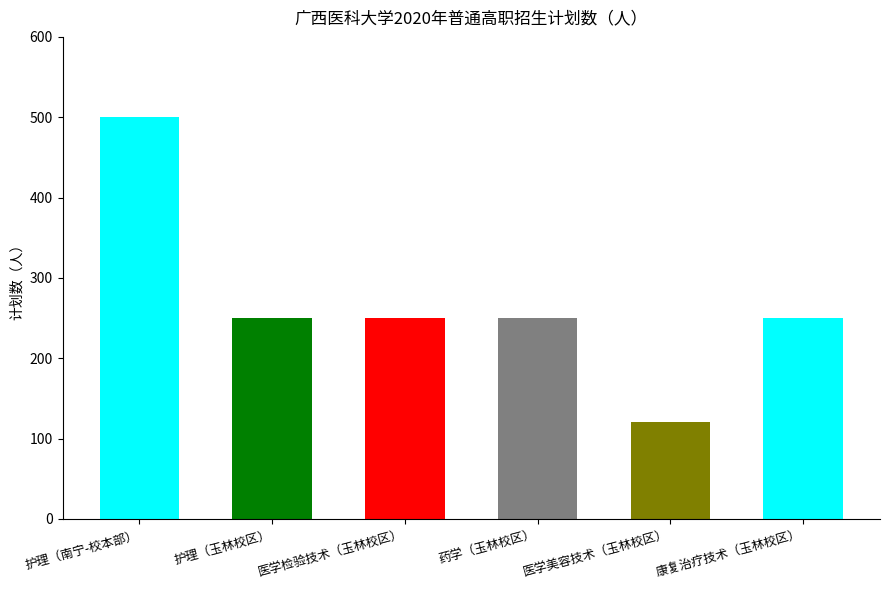

How many data points are above 250?

1